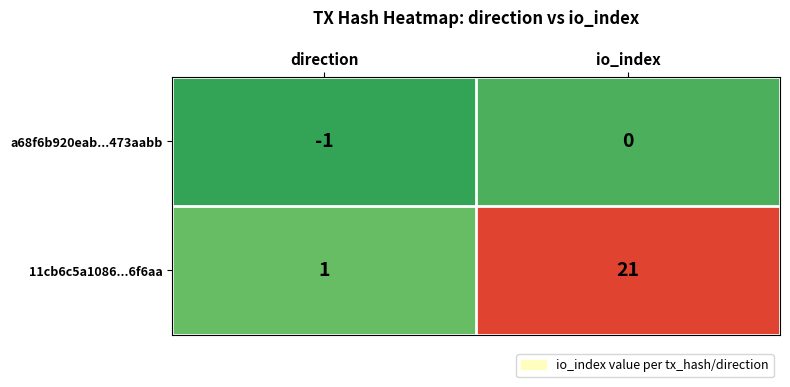

What is the difference between the 11cb6c5a1086...6f6aa values at direction and io_index?

20